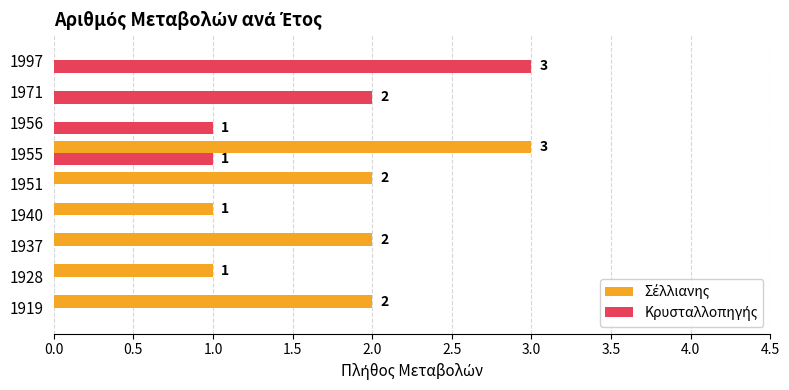

What is the greatest value displayed?

3